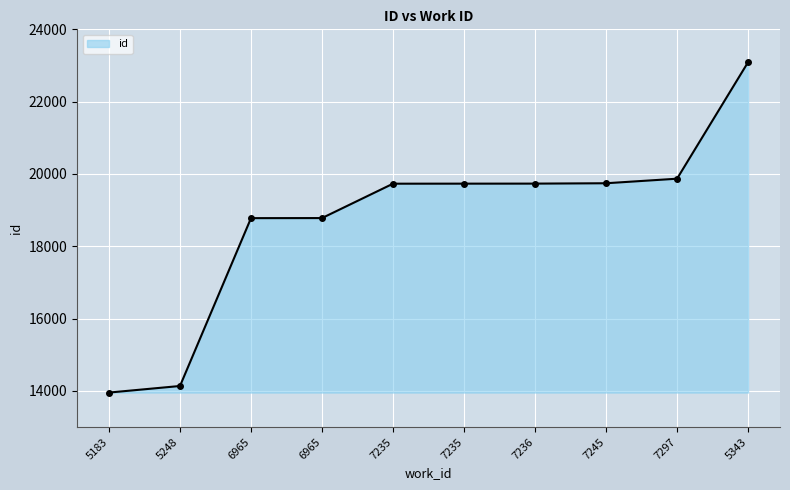

What is the difference between the second highest and minimum values?

5915